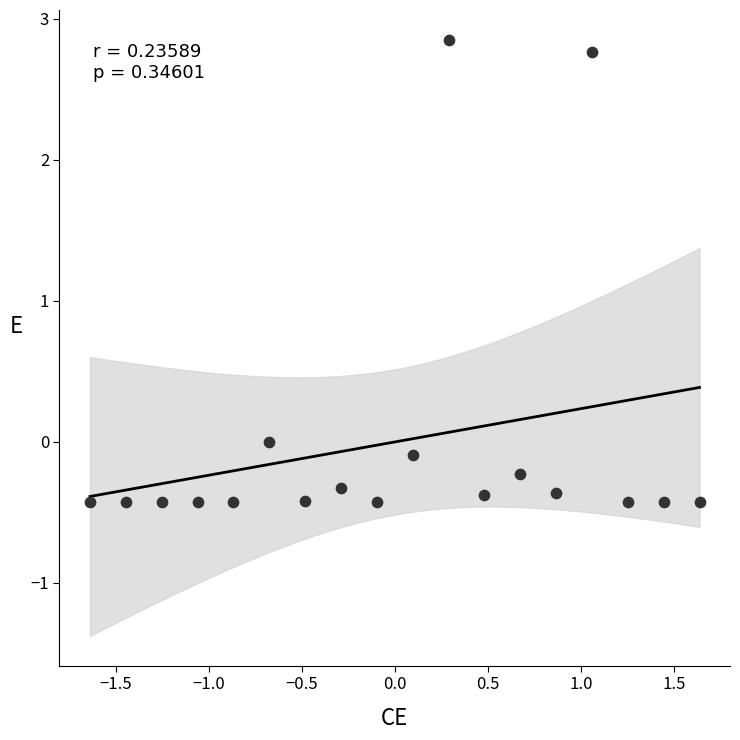

What is the range of X values (max minus min)?

3.3